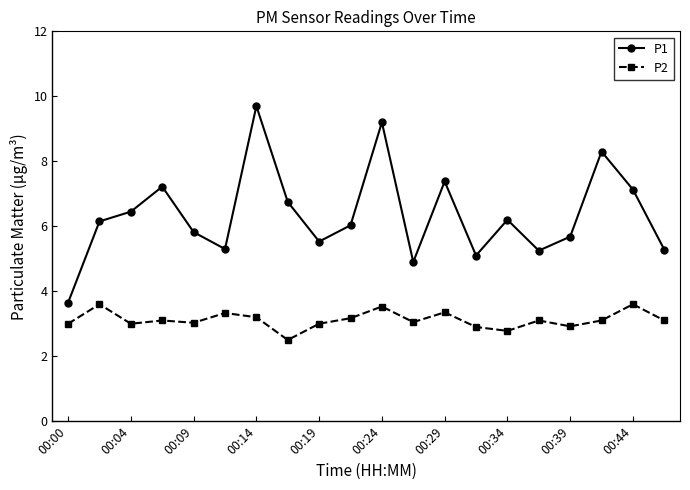

What is the value of the P1 point at the 15th from the left?

6.2